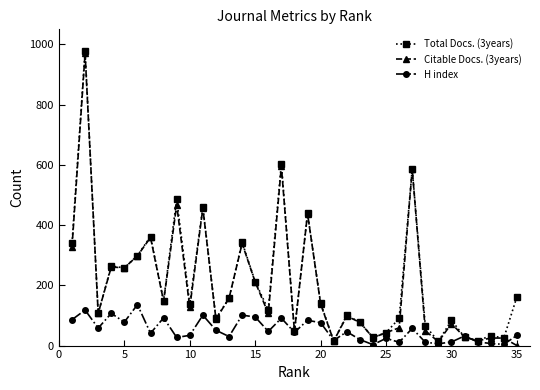

What is the highest value of the H index series?

136